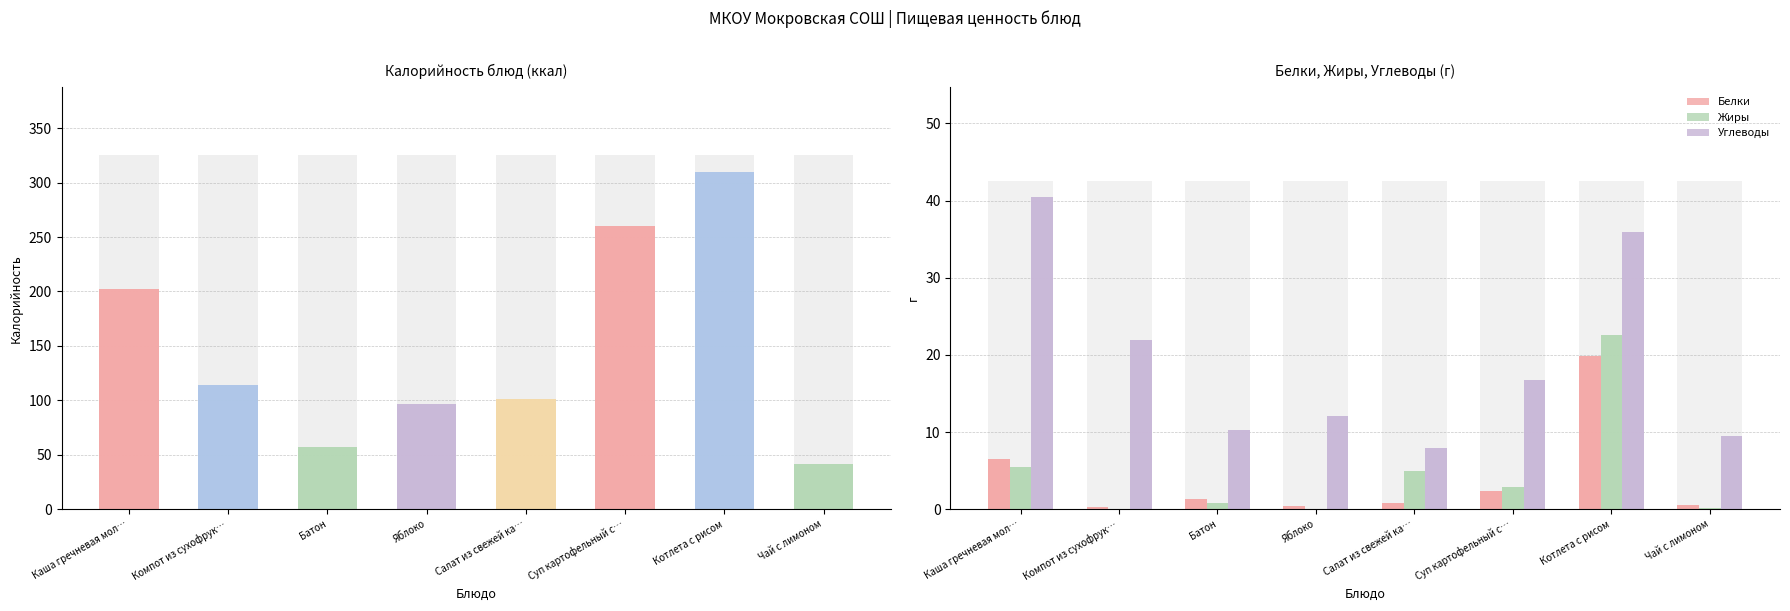

Does the chart contain stacked bars?

No